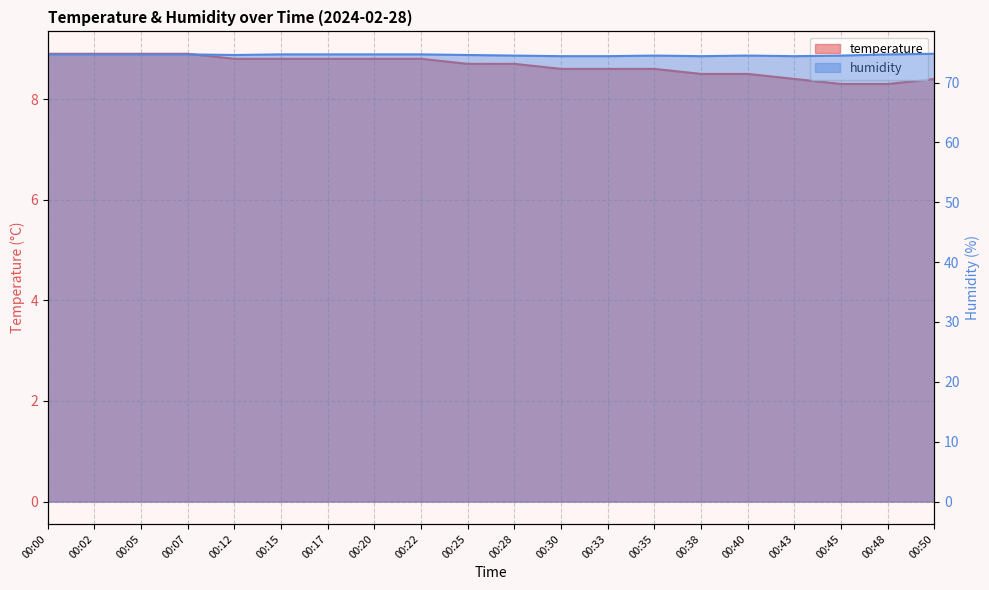

Rank the series by their maximum value, from lowest to highest.

temperature, humidity